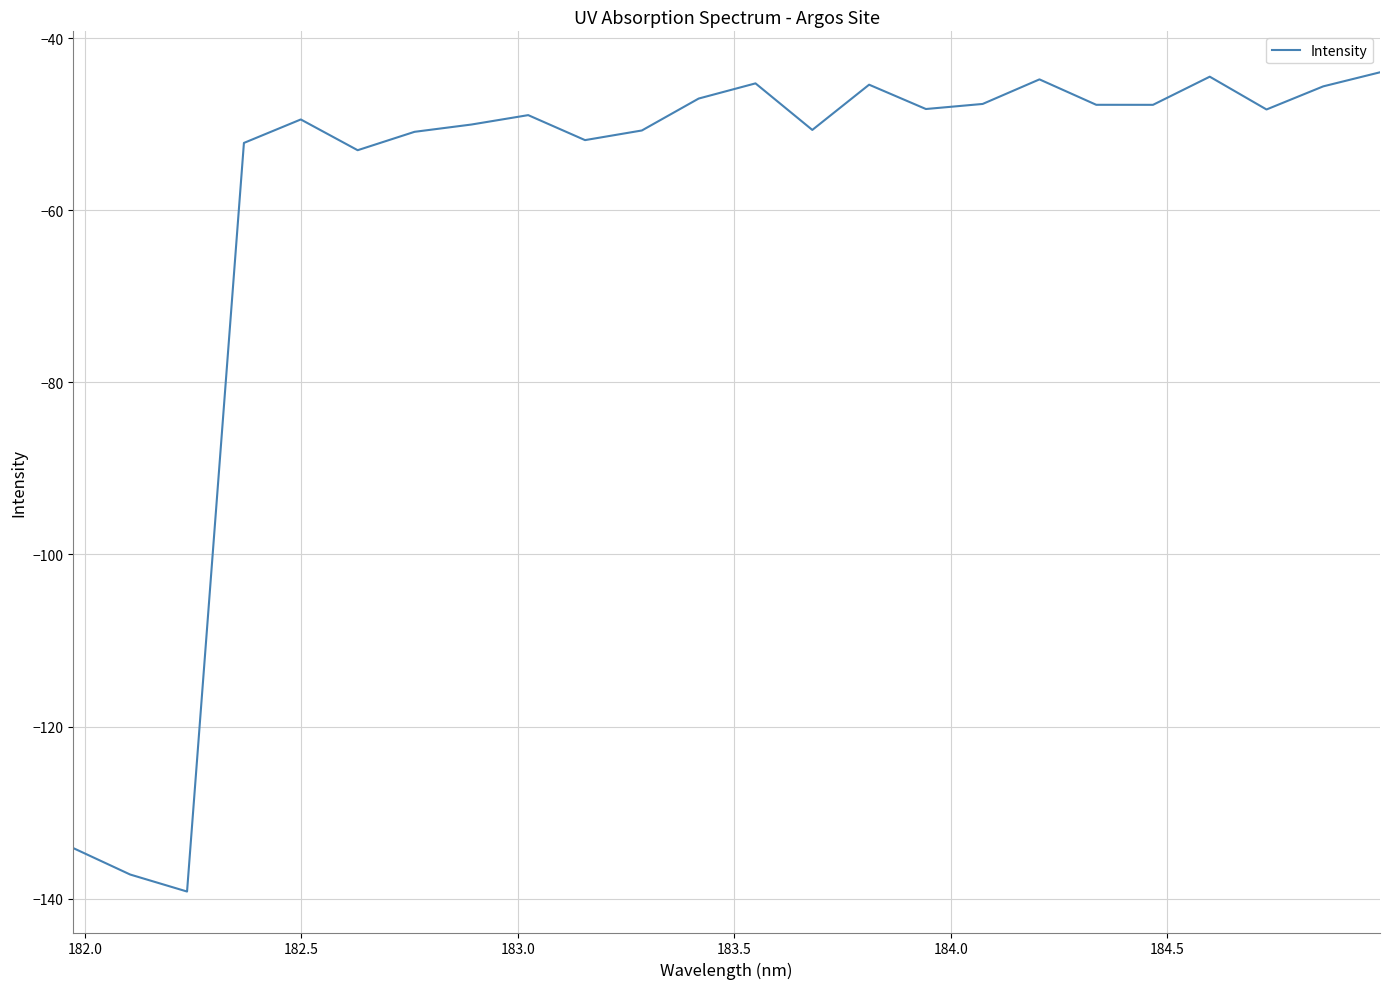

How many lines are shown in the chart?

1